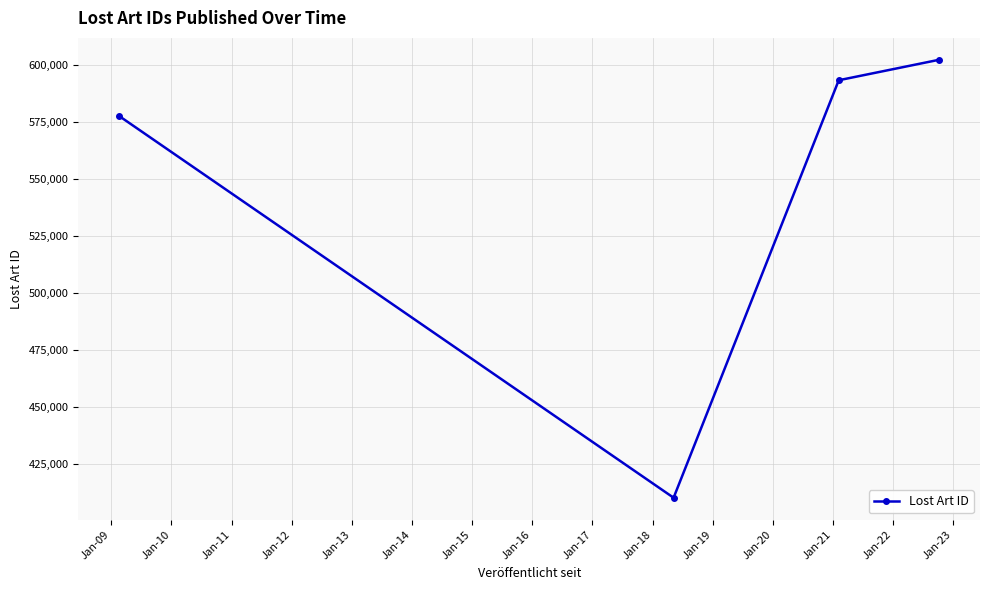

What is the value of the 4th point from the left?

602286